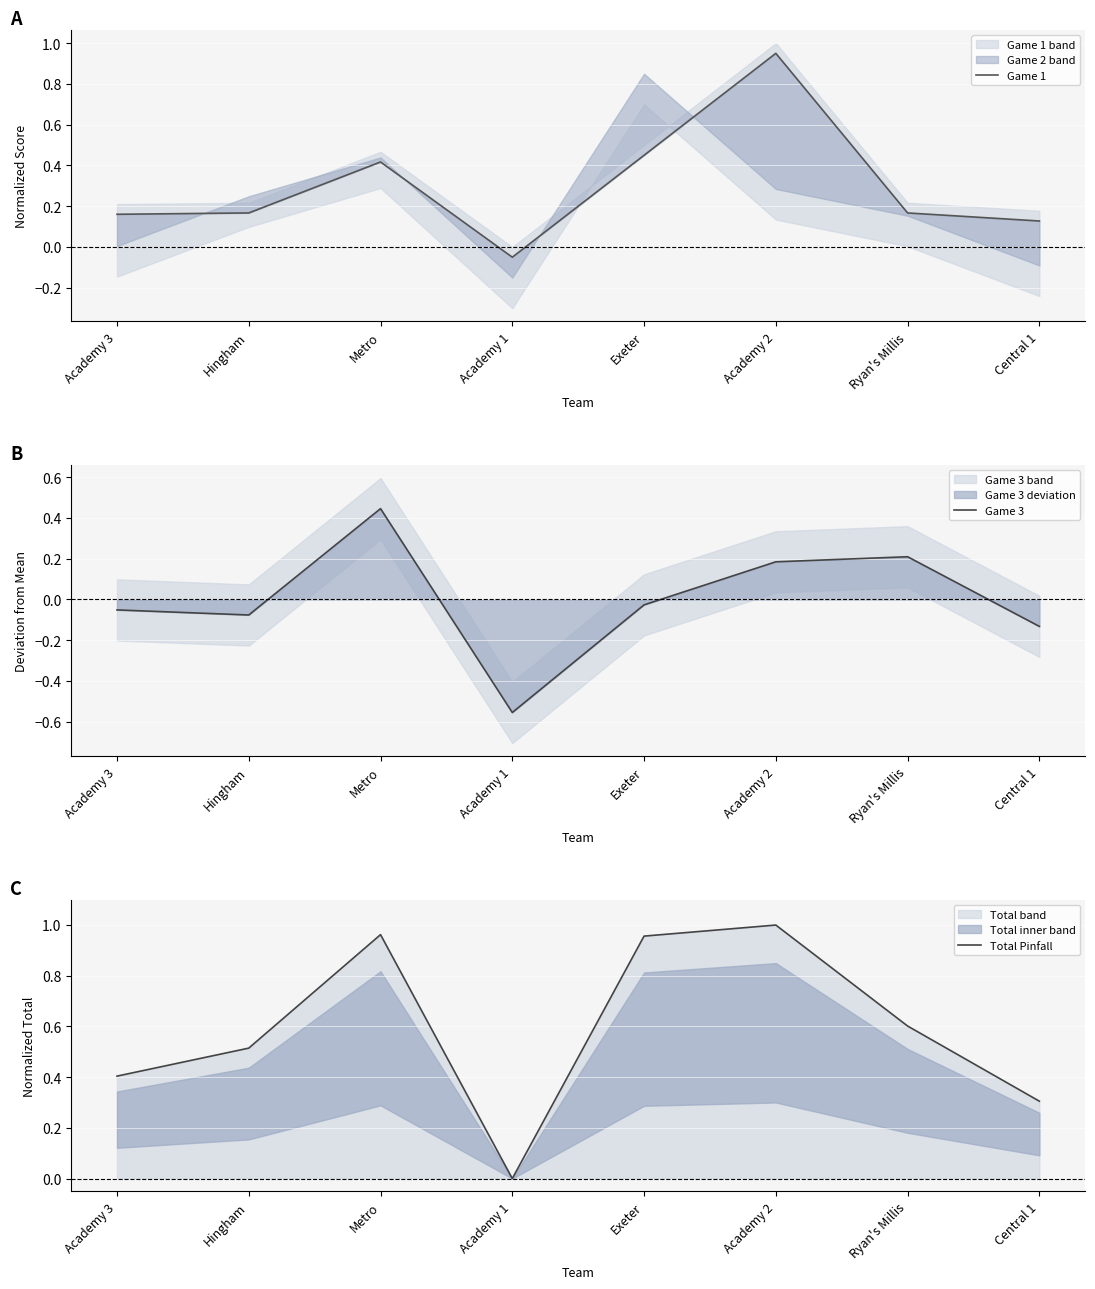

What is the difference between the maximum and minimum values in the Total Pinfall series?

1.0